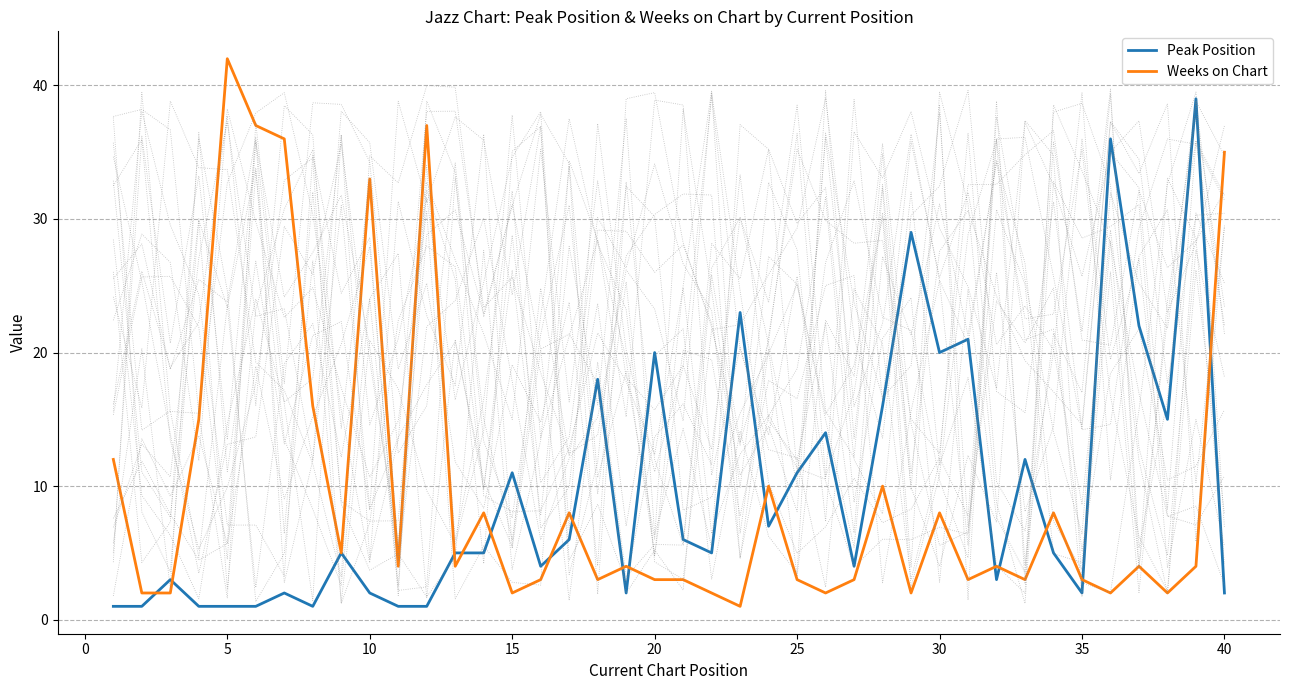

Reading right to left, list all the values displayed in this chart.

Peak Position: 2	39	15	22	36	2	5	12	3	21	20	29	16	4	14	11	7	23	5	6	20	2	18	6	4	11	5	5	1	1	2	5	1	2	1	1	1	3	1	1
Weeks on Chart: 35	4	2	4	2	3	8	3	4	3	8	2	10	3	2	3	10	1	2	3	3	4	3	8	3	2	8	4	37	4	33	5	16	36	37	42	15	2	2	12